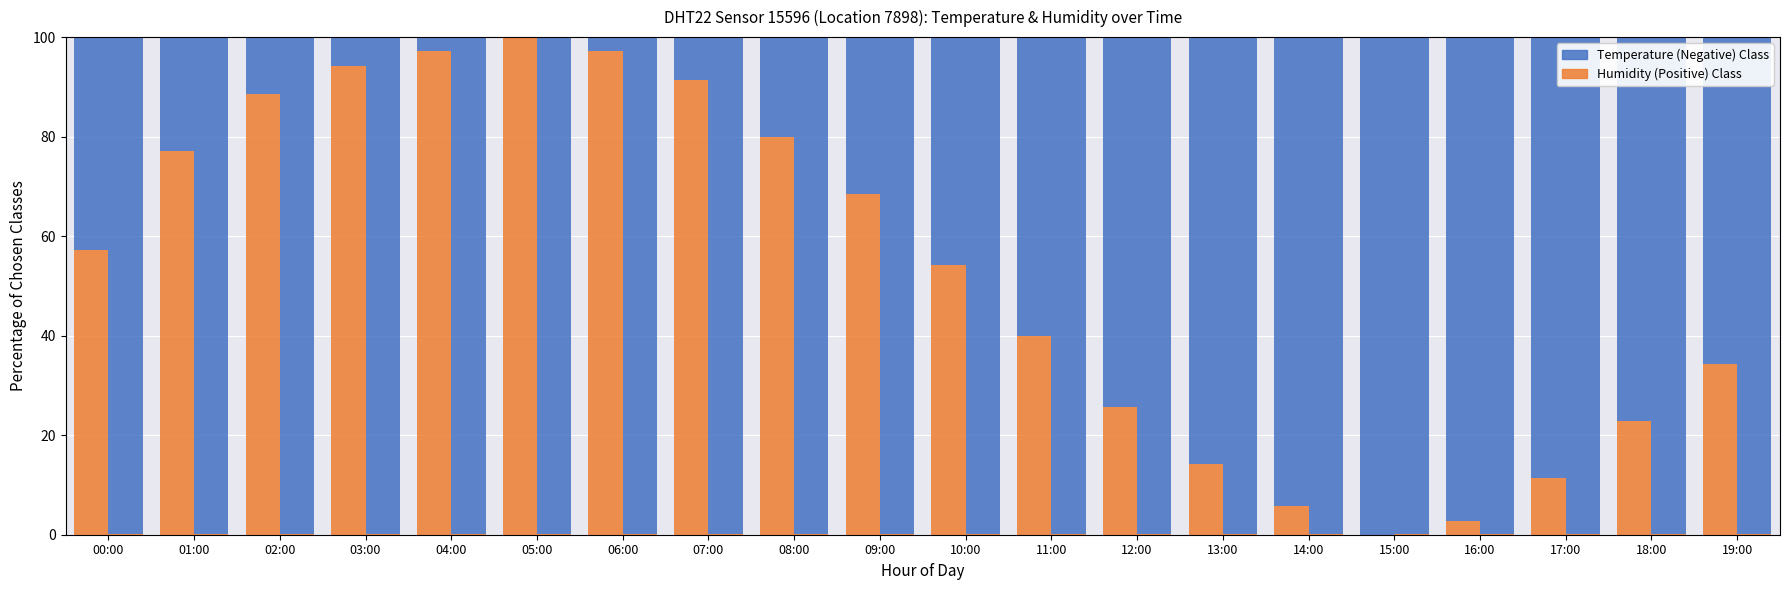

At which label does Humidity (Positive) Class first exceed 57?

00:00